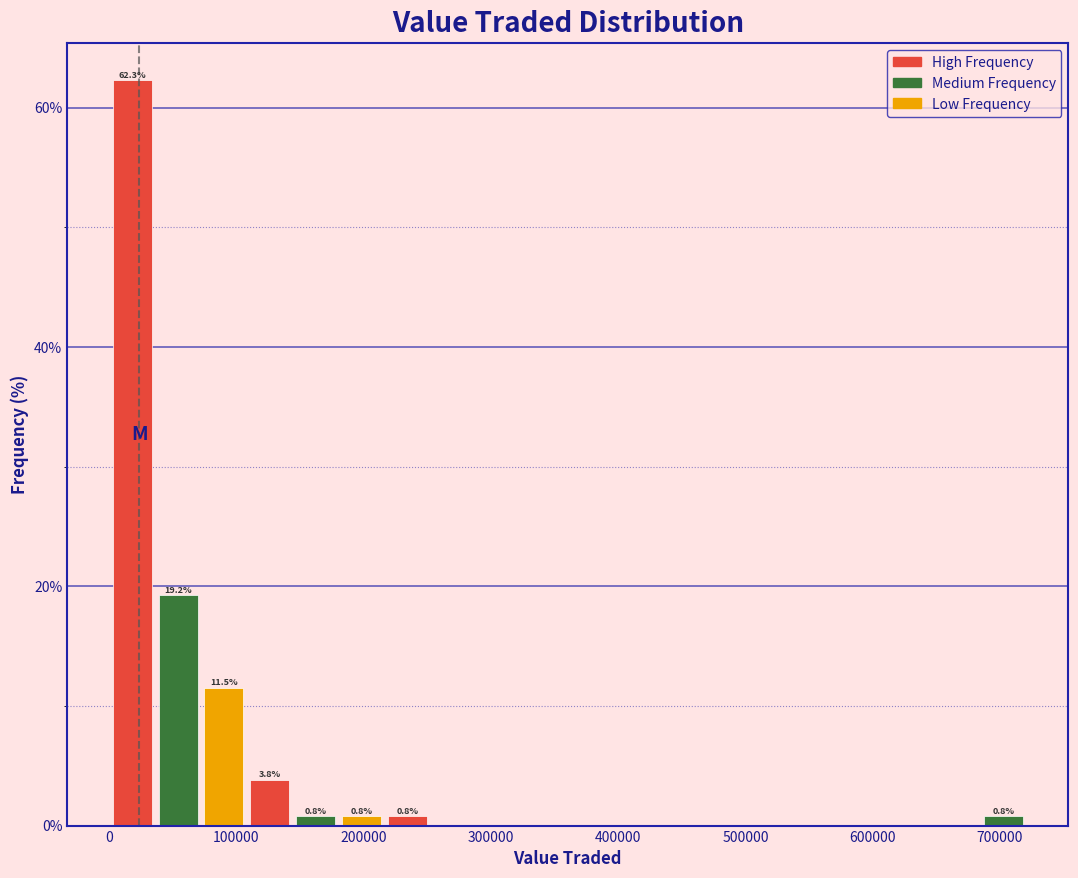

Read against the x-axis, roughly where is the centre of the tallest bar?

20000